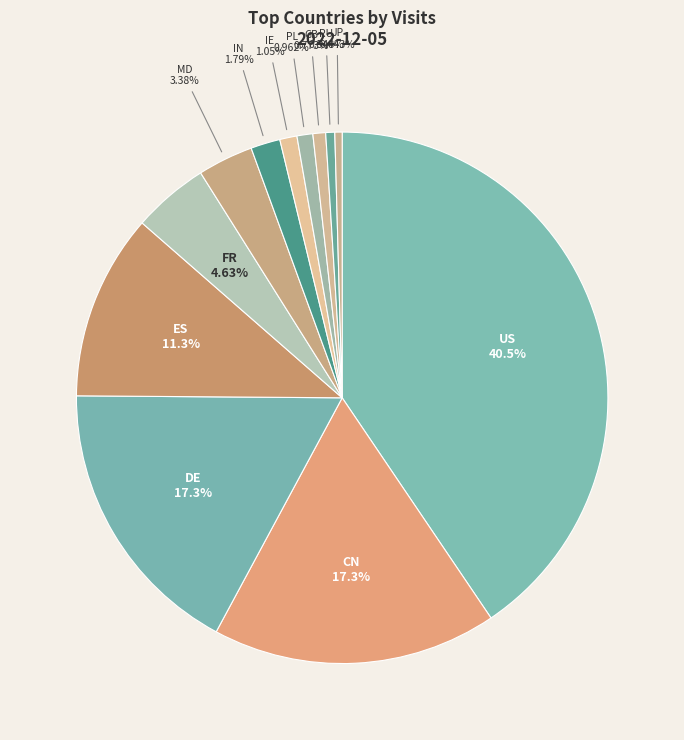

To the nearest percent, what is the average slice percentage?

8%